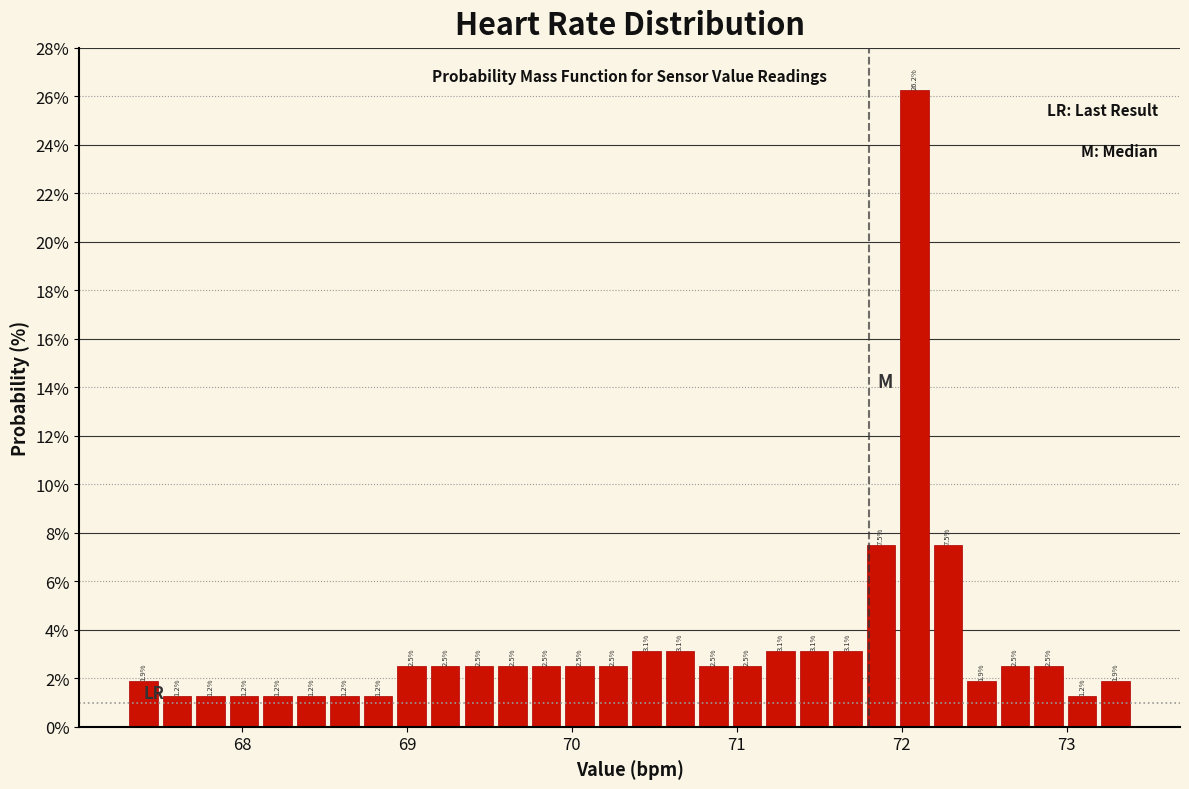

Around what value on the x-axis is the tallest bar? Give the approximate position of its centre, as read against the axis.

72.1